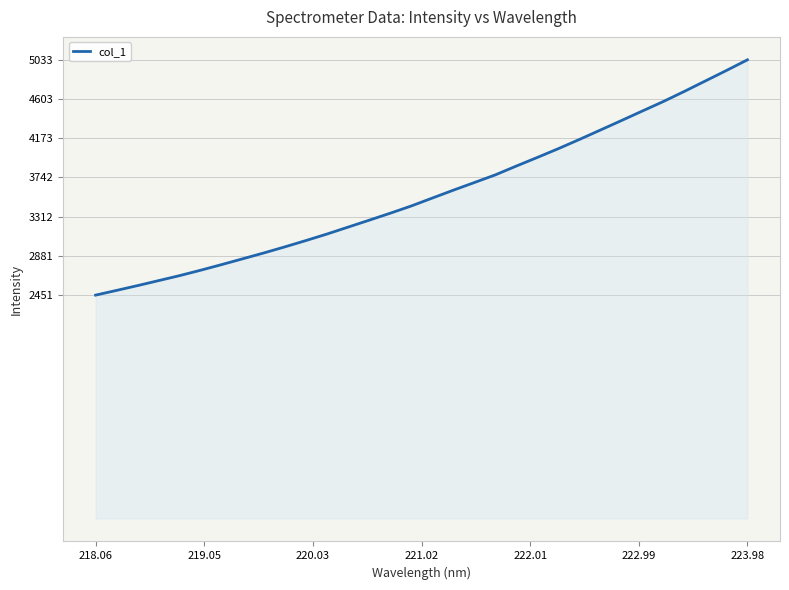

True or false: there are more than 2 points higher than both neighbors.

False